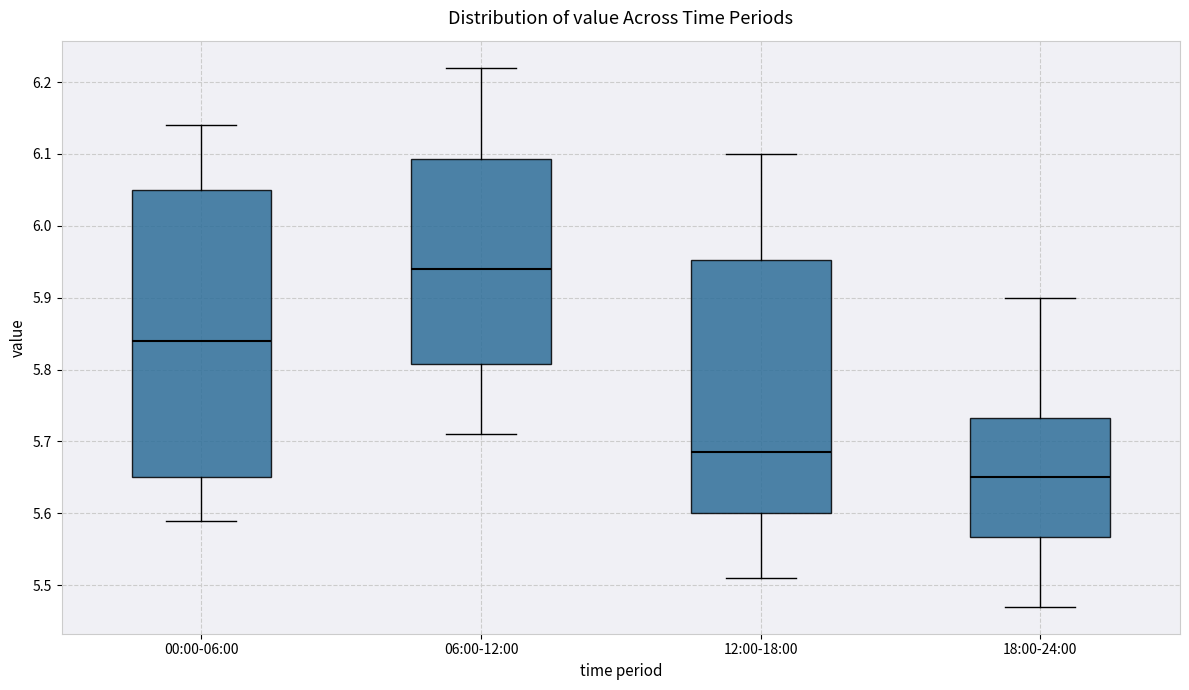

Reading left to right, transcribe this box plot: for each box, give where its median line is, the range the box spans, and where its two whiskers end, as read against the y-axis. The values are not printed on the chart, so give them approximately, as read against the axis.

00:00-06:00: median 5.84, box 5.65 to 6.05, whiskers 5.59 to 6.14
06:00-12:00: median 5.94, box 5.81 to 6.09, whiskers 5.71 to 6.22
12:00-18:00: median 5.69, box 5.60 to 5.95, whiskers 5.51 to 6.10
18:00-24:00: median 5.65, box 5.57 to 5.73, whiskers 5.47 to 5.90